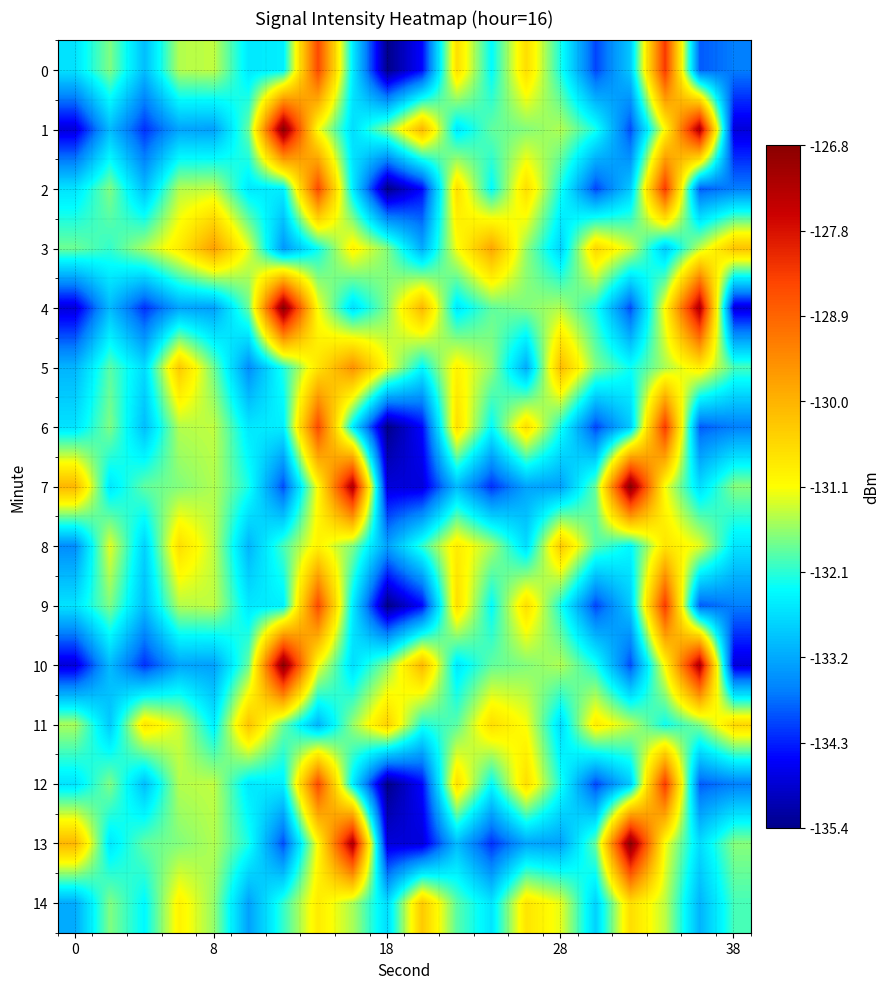

Which series has the widest spread of values?

1